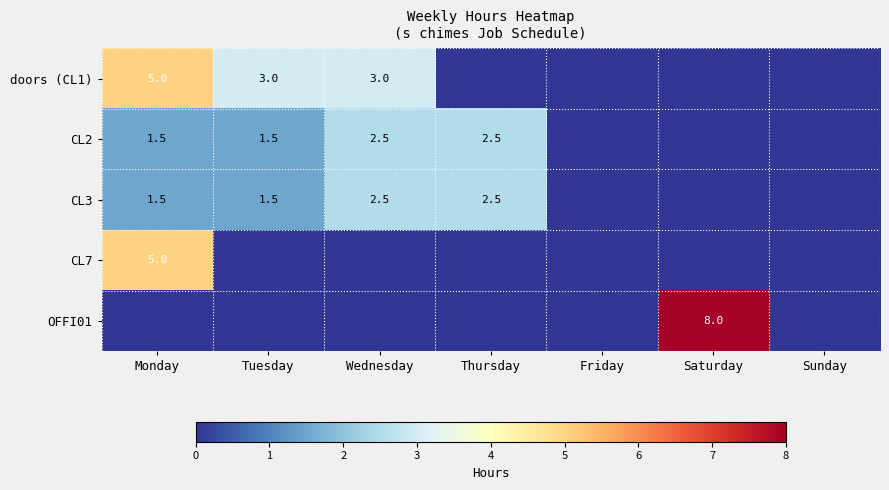

What is the sum of the CL2 values at Thursday and Tuesday?

4.0